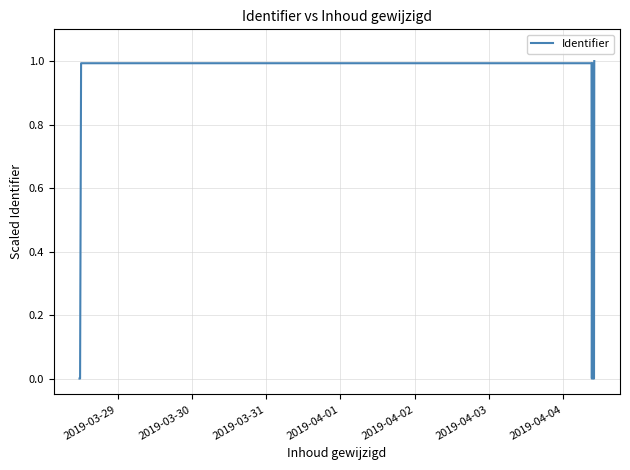

What is the maximum value shown in the chart?

1.0